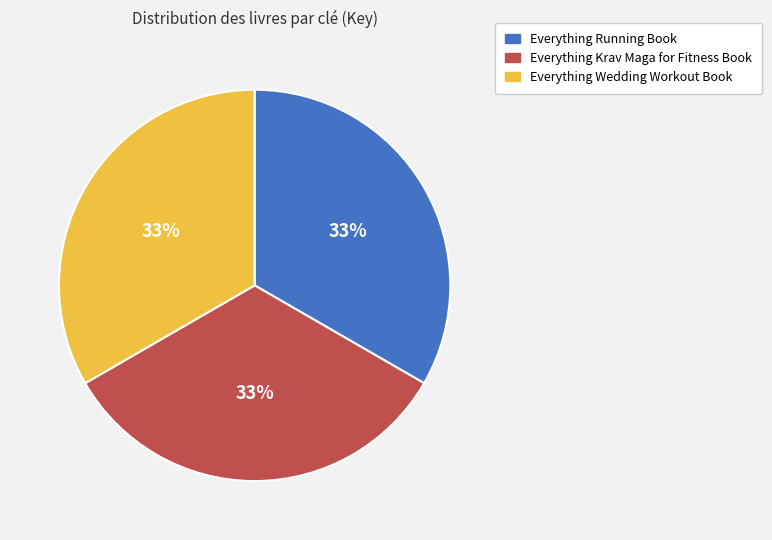

To the nearest percent, what is the average slice percentage?

33%